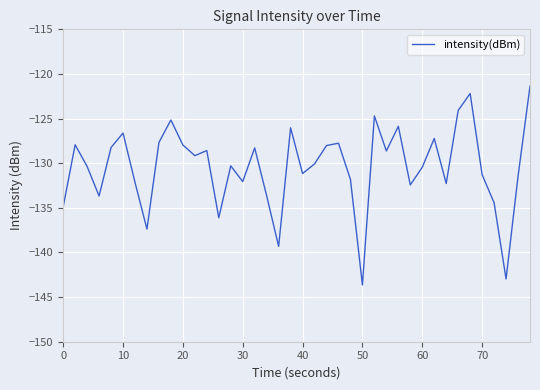

What is the difference between the maximum and minimum values?

22.3